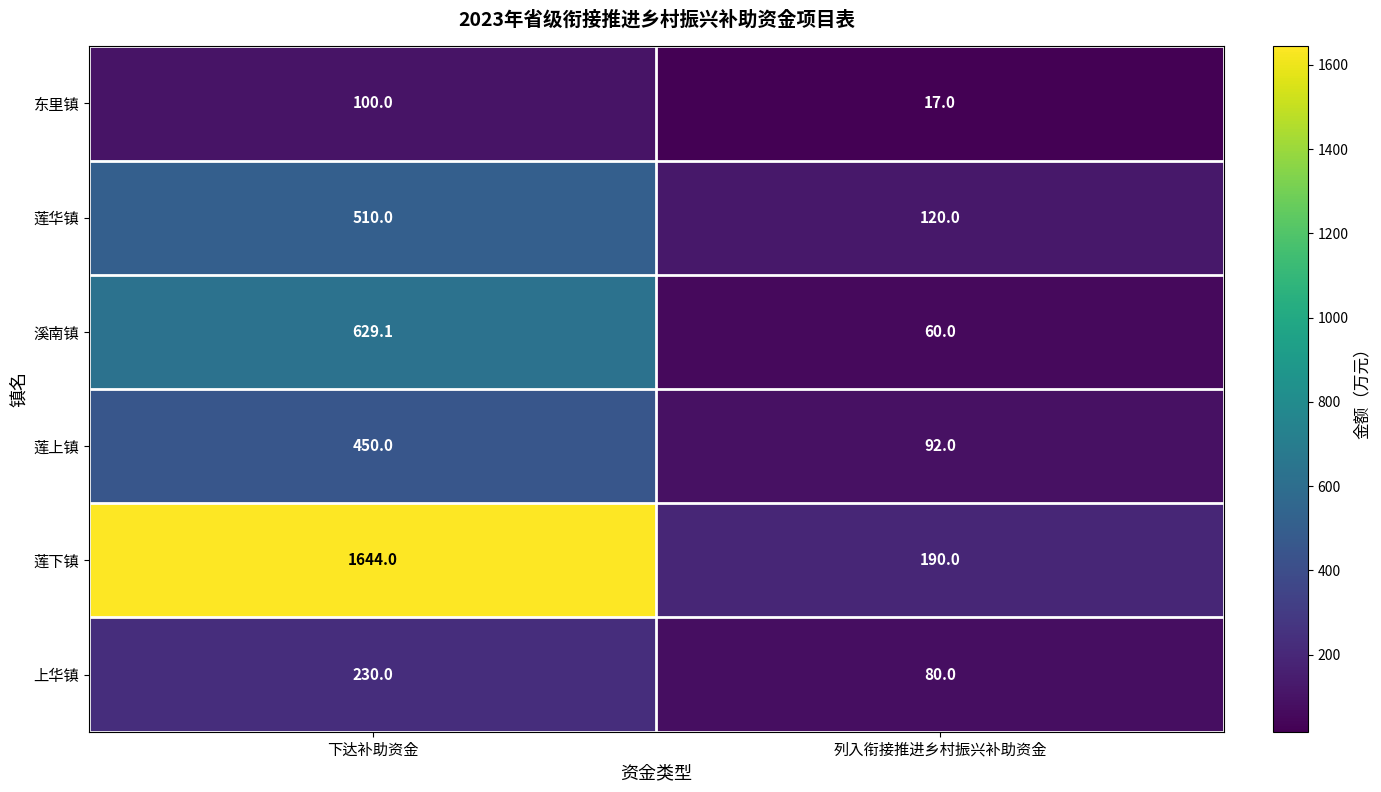

What is the spread (max minus min) of values at 列入衔接推进乡村振兴补助资金?

173.0